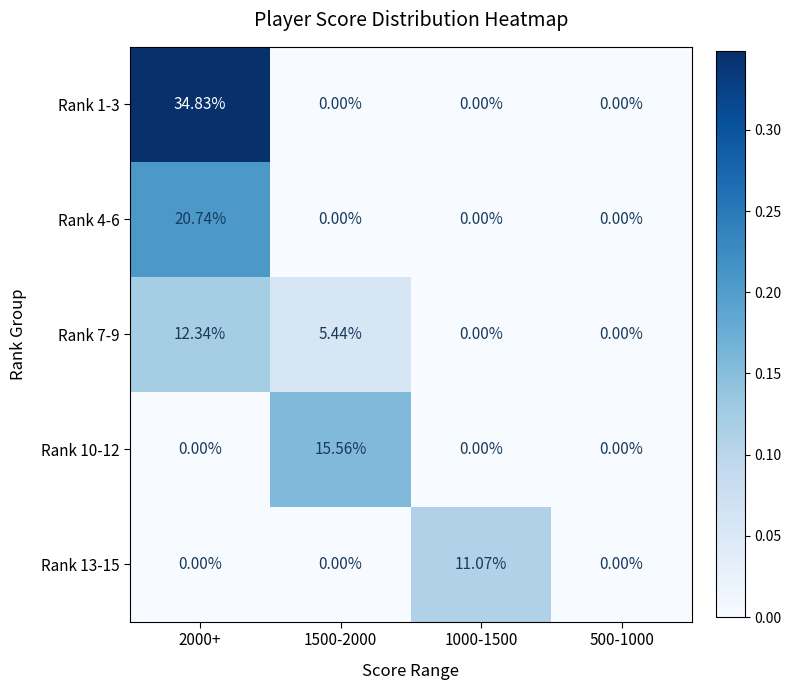

Is the value of Rank 13-15 at 2000+ greater than the value of Rank 7-9 at 1500-2000?

No